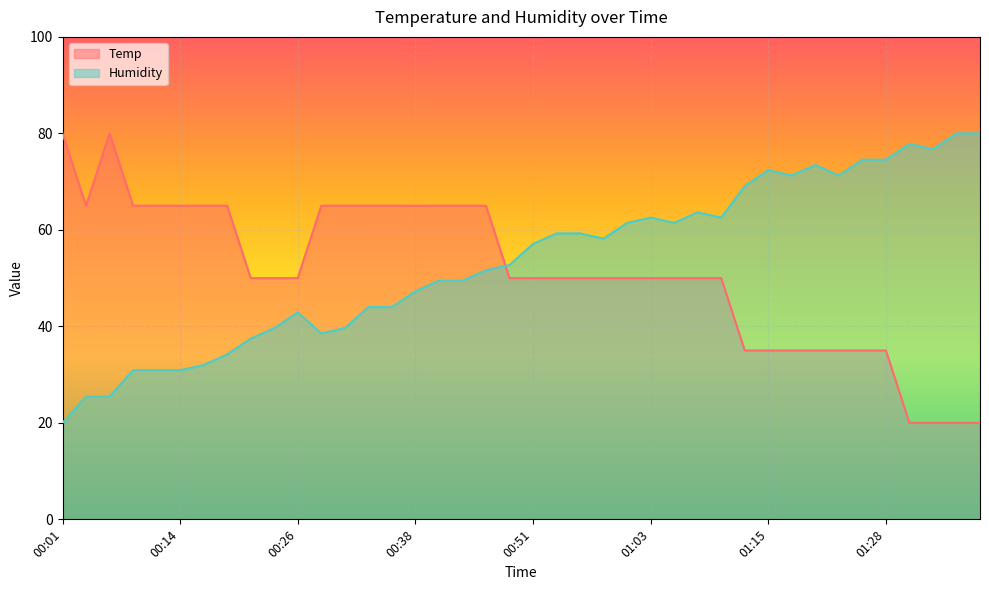

Does the chart display data point markers on the line(s)?

No